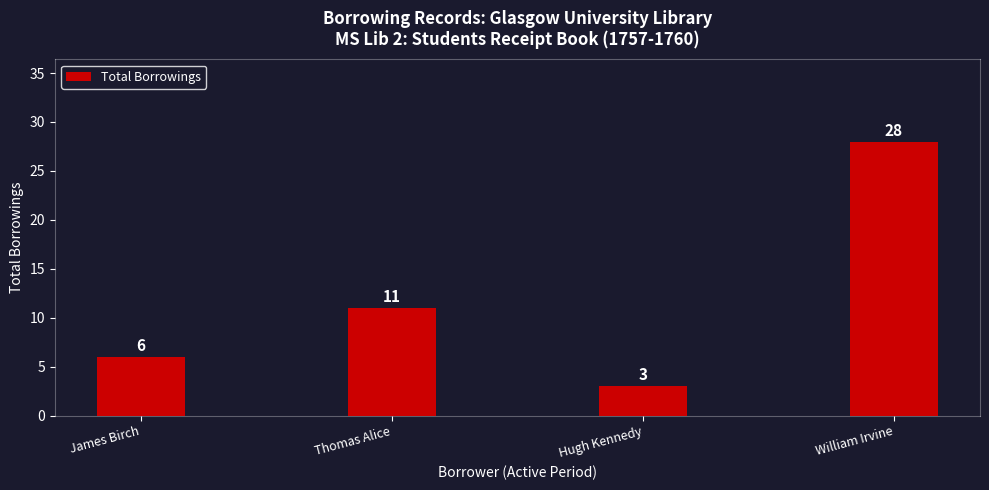

Between William Irvine and Thomas Alice, which is larger?

William Irvine